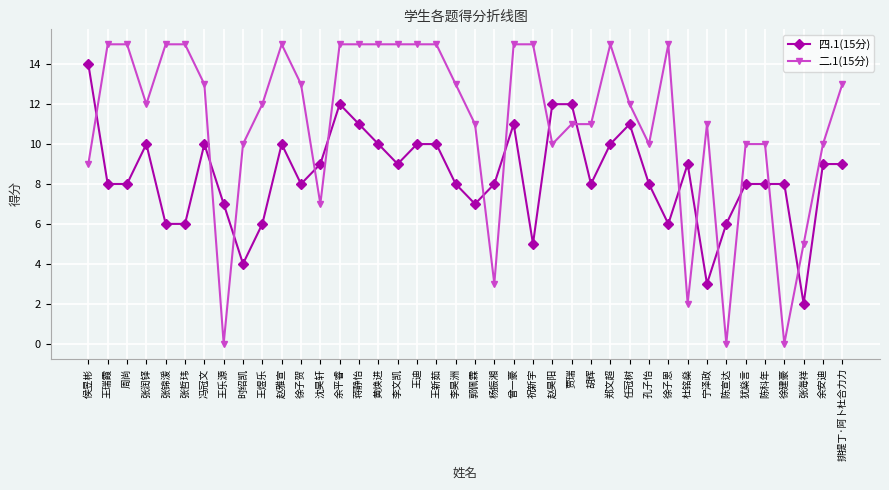

Which category has the highest value in the 四.1(15分) series?

侯昱彬